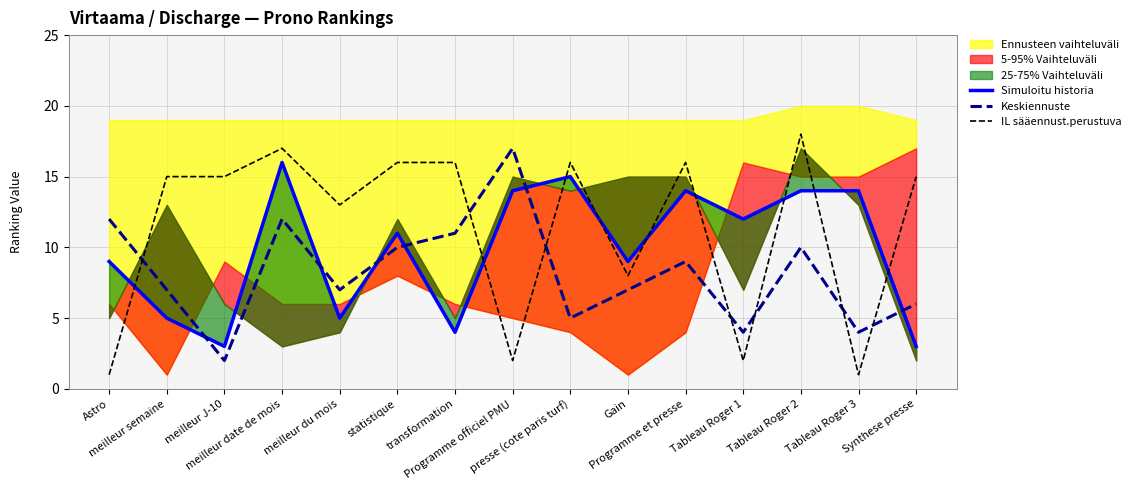

Is it true that Simuloitu historia equals 24 at presse (cote paris turf)?

False